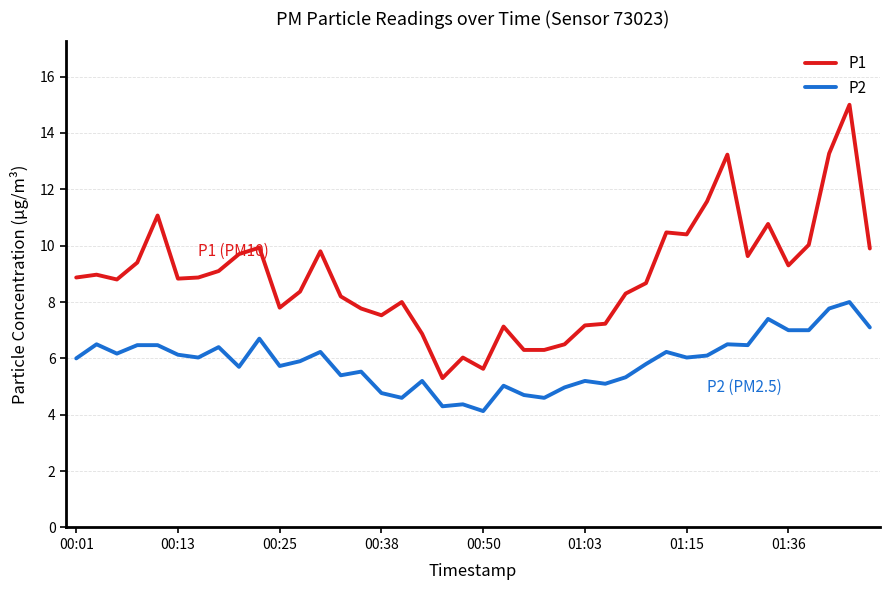

True or false: P1 has more than 2 interior local peaks.

True